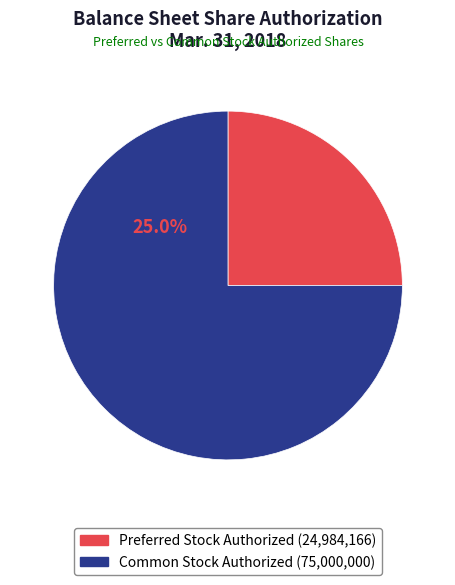

Is there any slice that represents more than half of the pie?

Yes